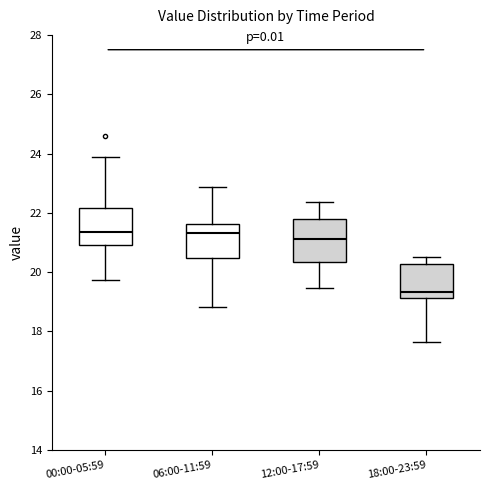

Where is the lower edge of the box for 00:00-05:59 on the y-axis? The values are not printed on the chart, so give them approximately, as read against the axis.

21.0